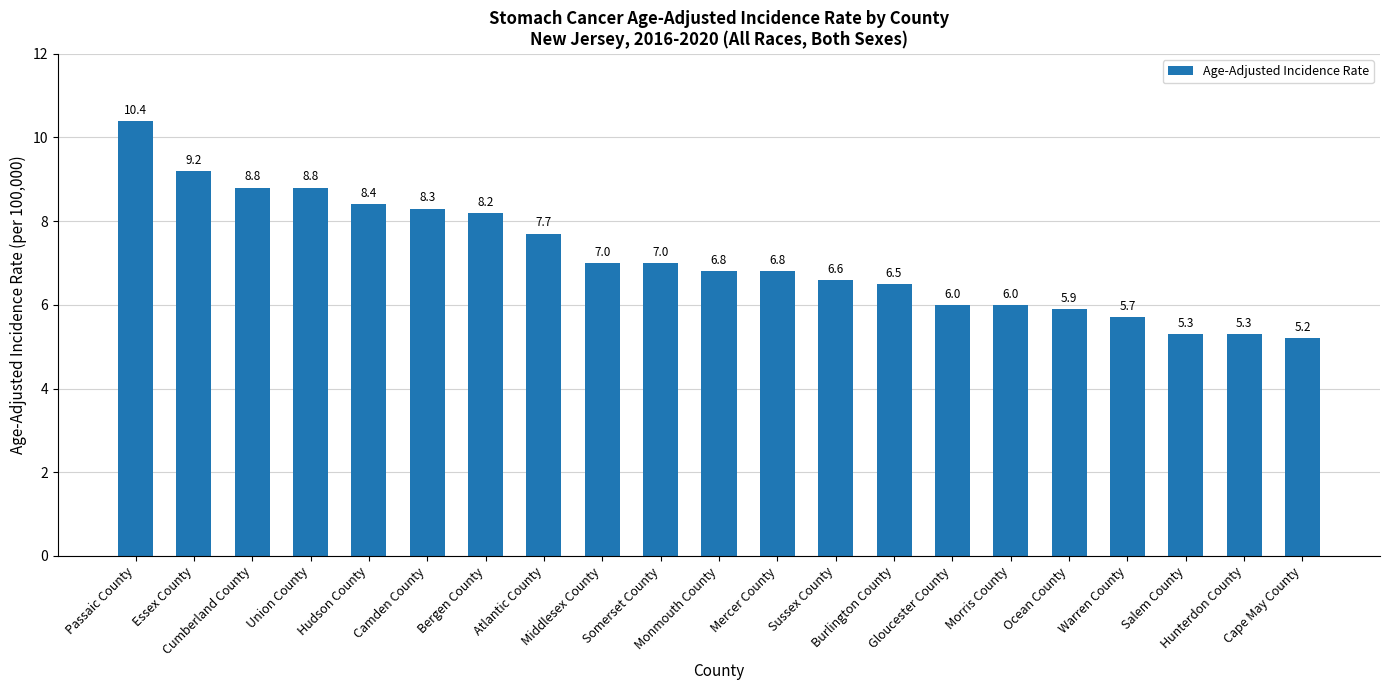

What is the approximate value at Hunterdon County?

5.3